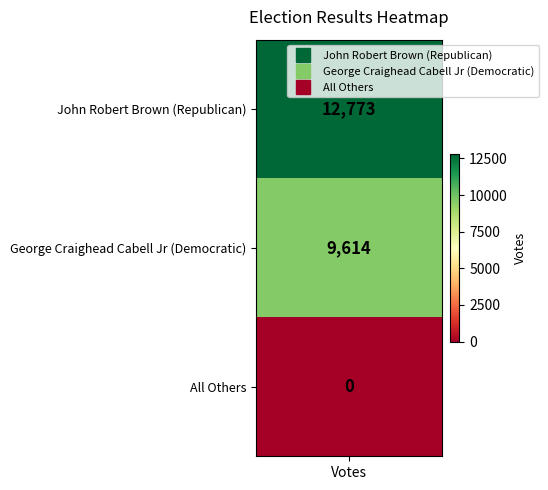

Which label corresponds to the smallest value in the chart?

All Others